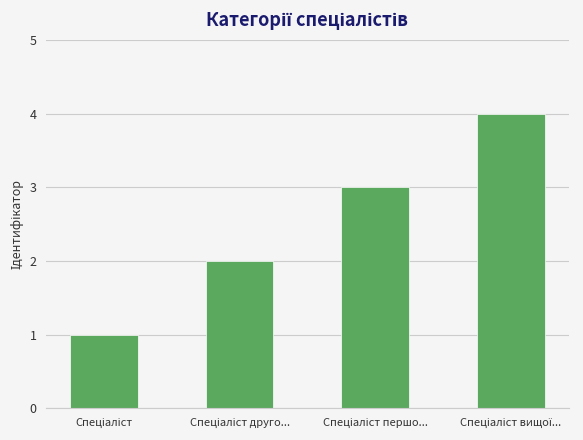

What is the difference between the maximum and minimum values?

3